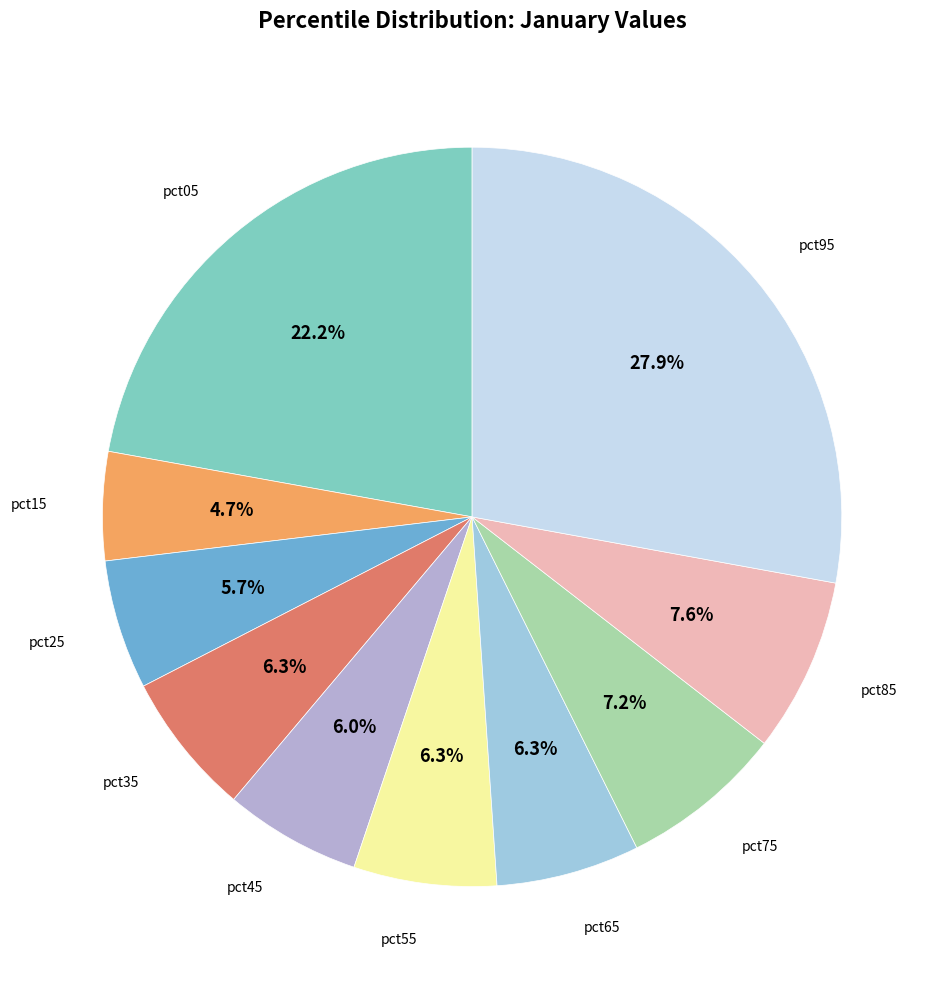

Count the number of slices in the pie.

10